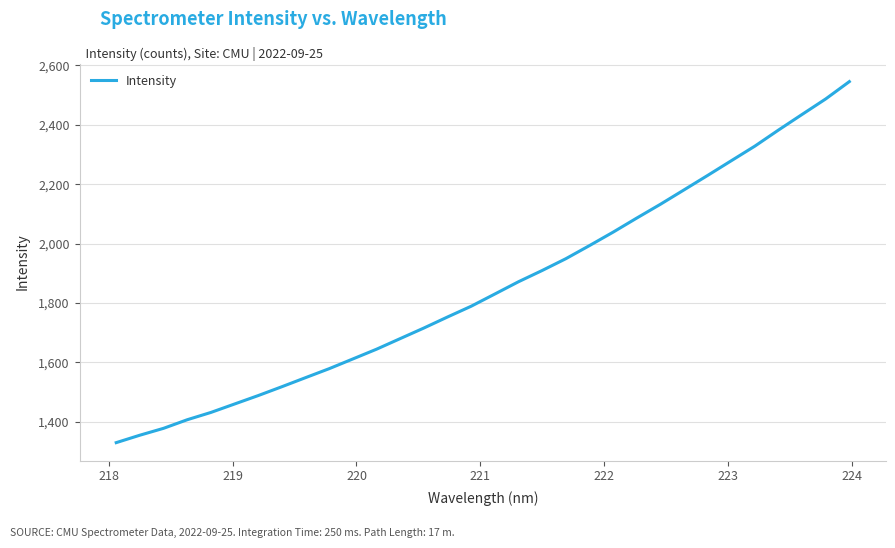

What is the greatest value displayed?

2545.3